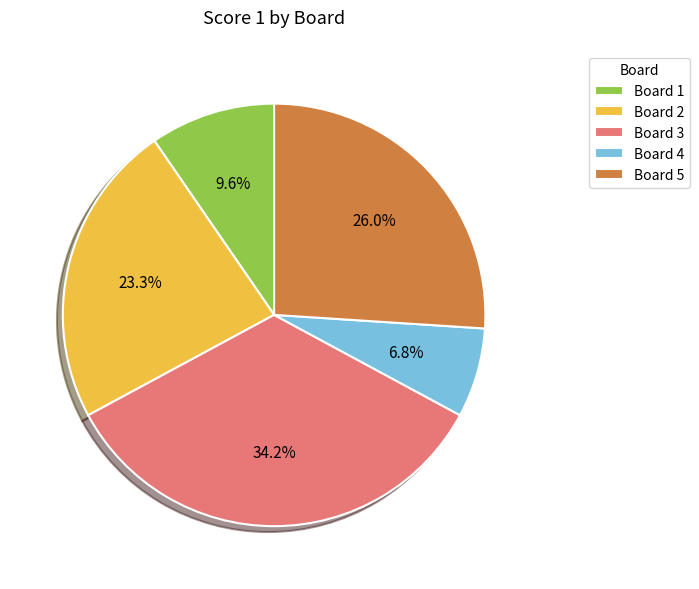

Is it true that Board 2 is 37% of the pie?

False